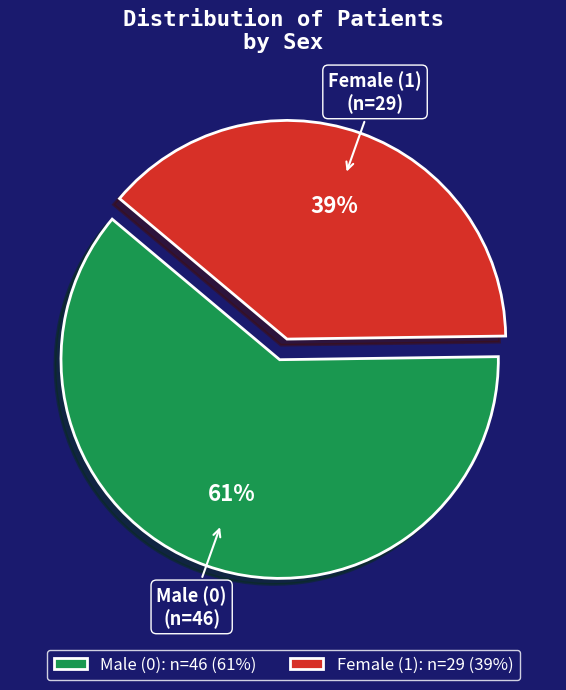

Is the sum of Female (1) and Male (0) greater than half?

Yes